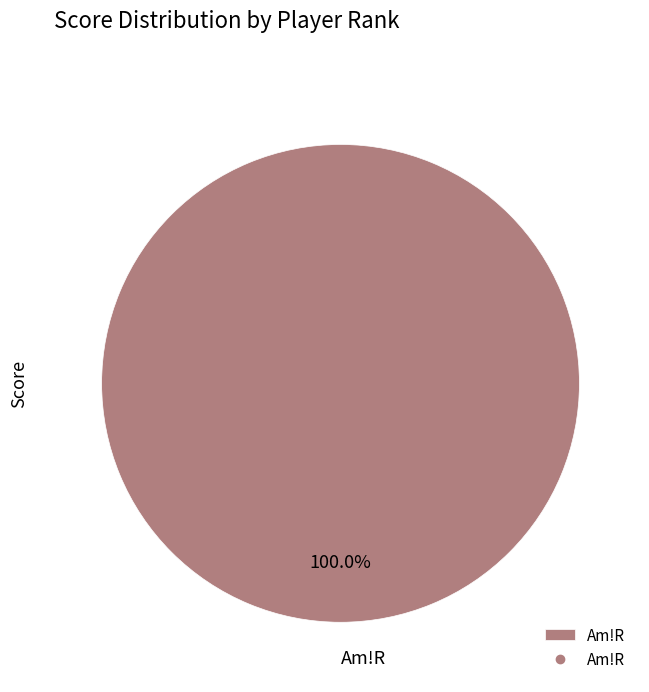

Does Am!R account for over 50% of the chart?

Yes